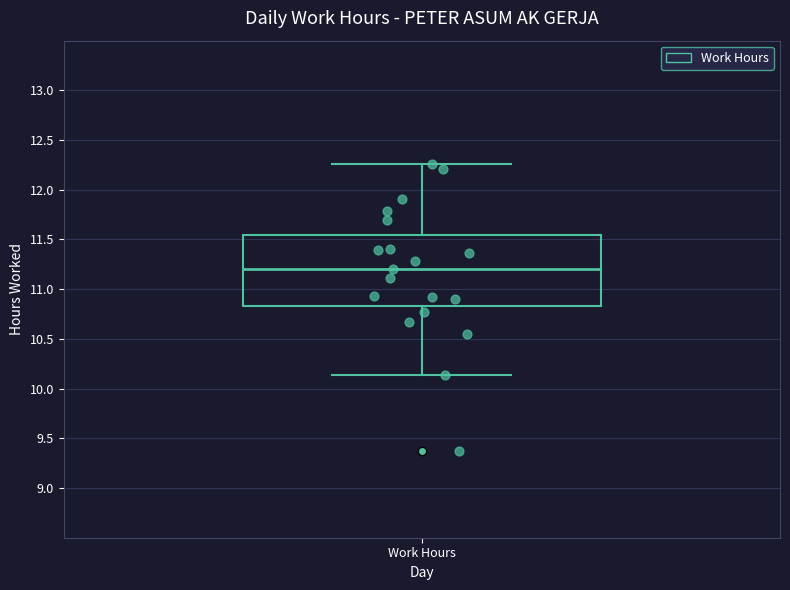

Transcribe this box plot: give where the median line is, the range the box spans, and where the two whiskers end, as read against the y-axis. The values are not printed on the chart, so give them approximately, as read against the axis.

median 11.20, box 10.85 to 11.55, whiskers 10.15 to 12.25